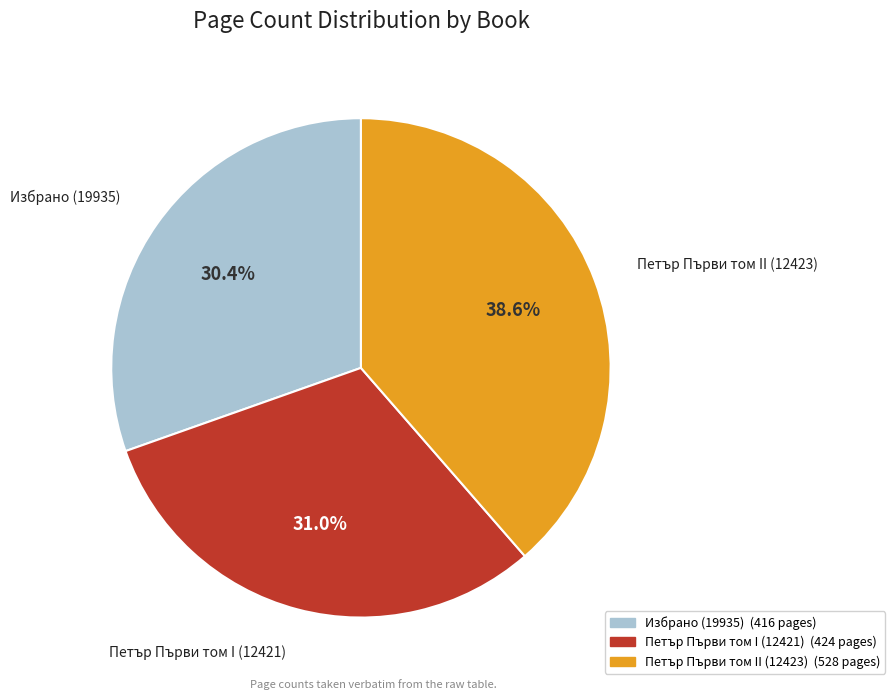

What percentage is NOT represented by Петър Първи том I (12421)?

69.0%